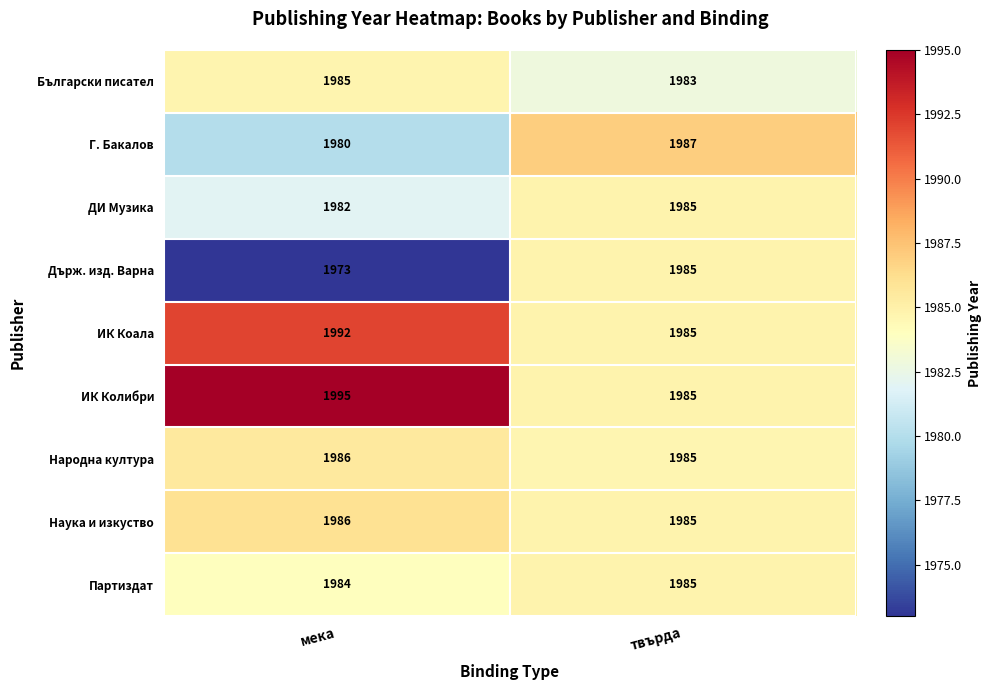

Where is Наука и изкуство nearest to the value 1985?

твърда